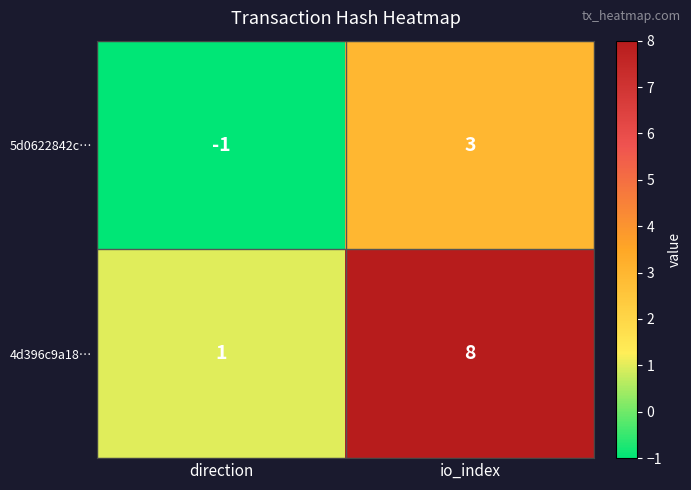

How many distinct data groups are displayed?

2